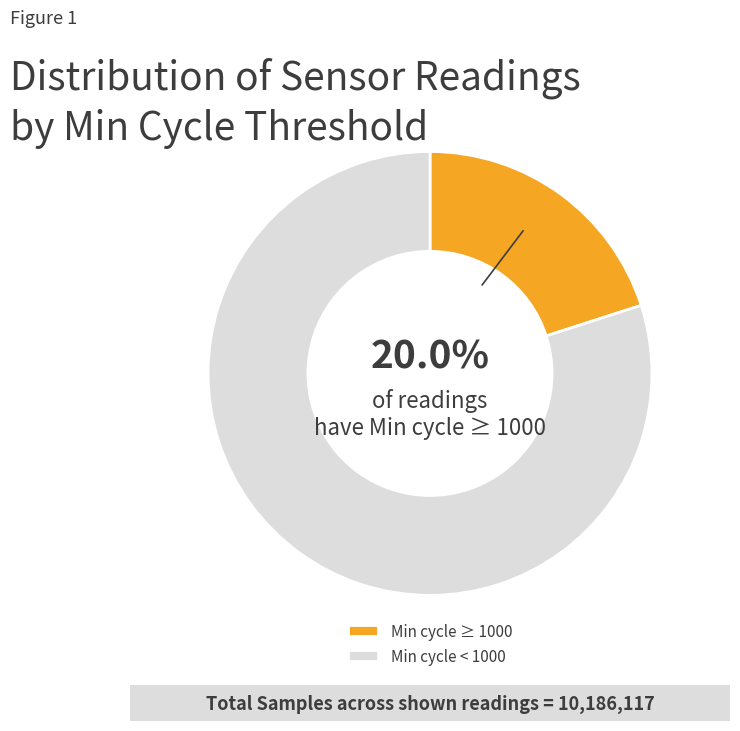

Combined, do Min cycle ≥ 1000 and Min cycle < 1000 account for over 50%?

Yes